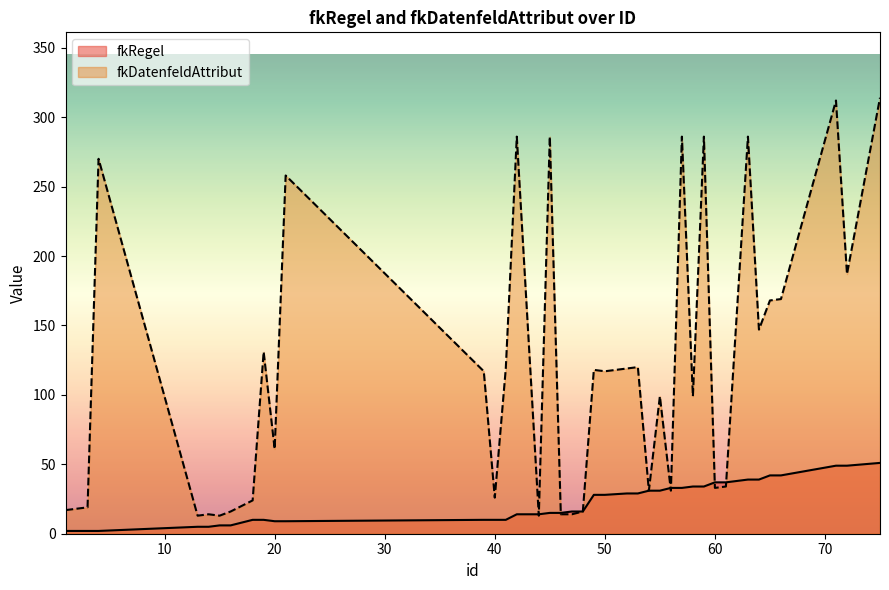

Is the value of fkDatenfeldAttribut at 14 greater than the value of fkRegel at 54?

No